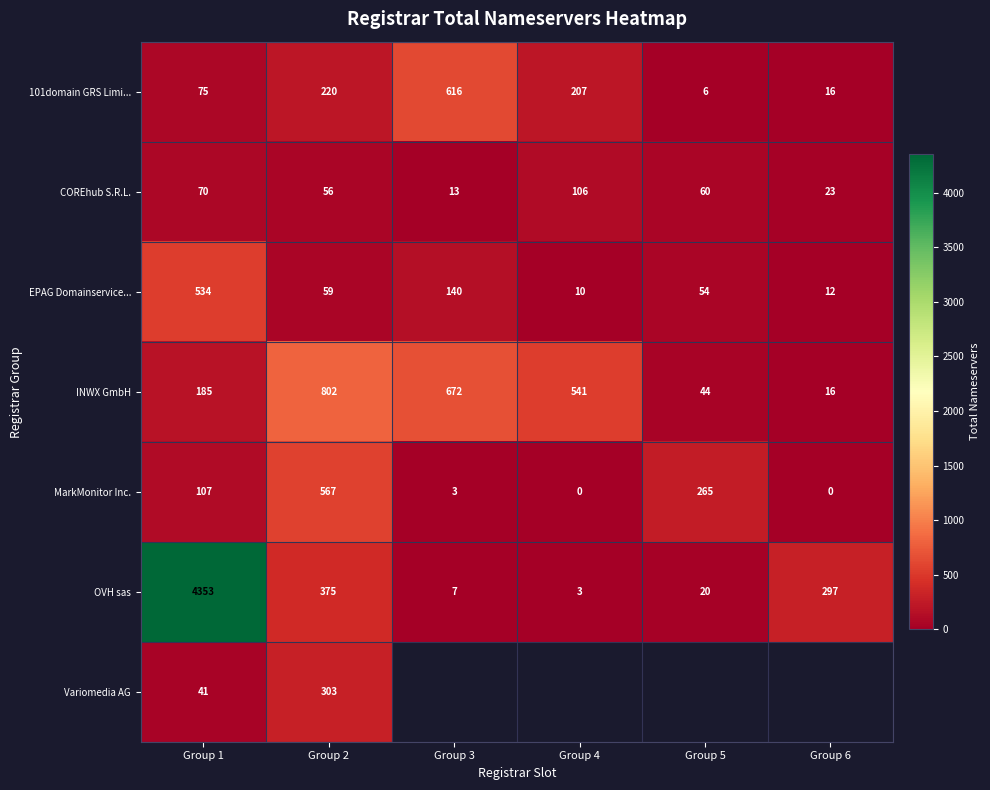

Rank the categories by 101domain GRS Limi... value from highest to lowest.

Group 3, Group 2, Group 4, Group 1, Group 6, Group 5